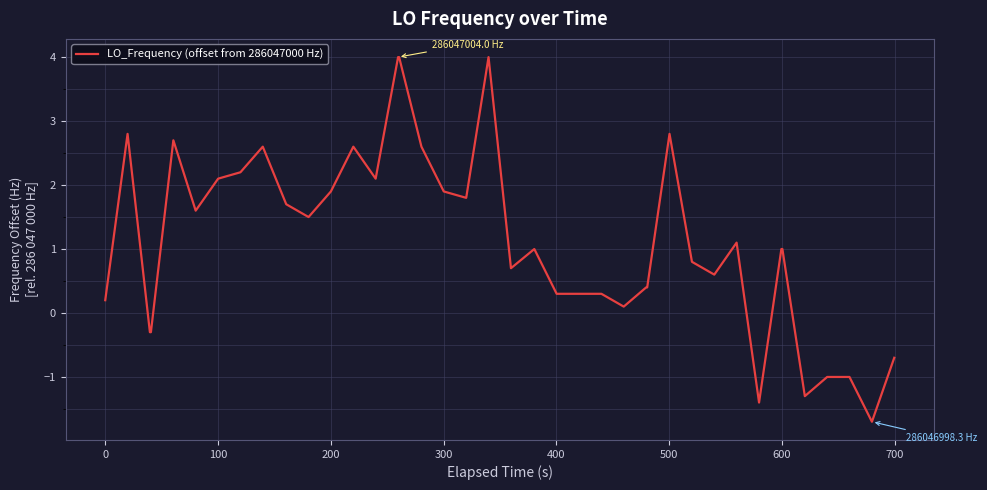

What is the sum of all values?

45.4